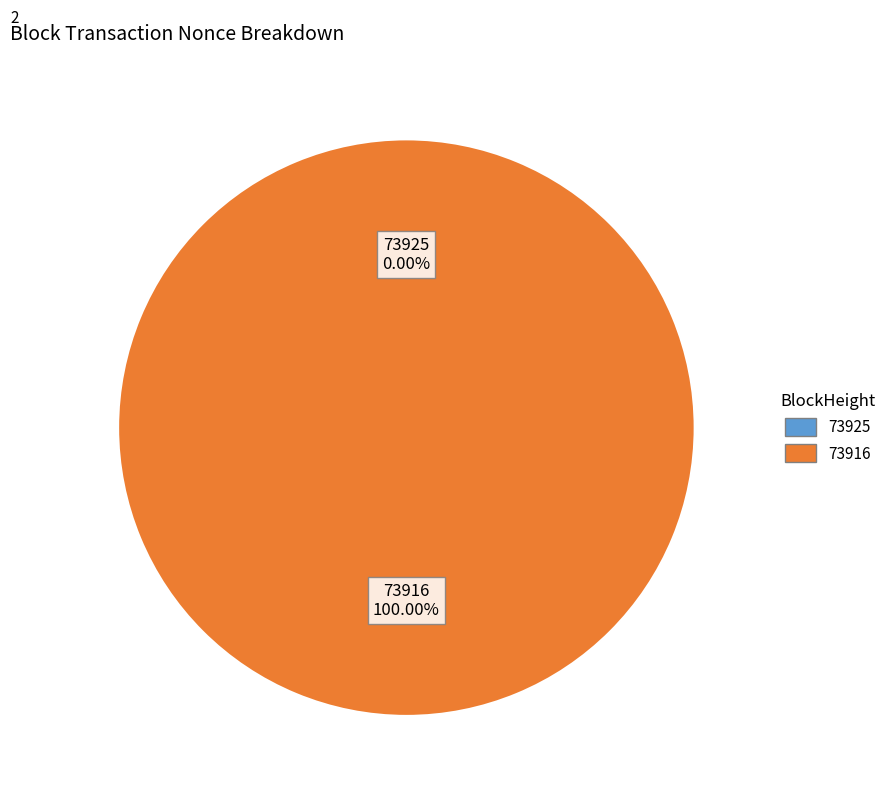

Count the number of slices in the pie.

2